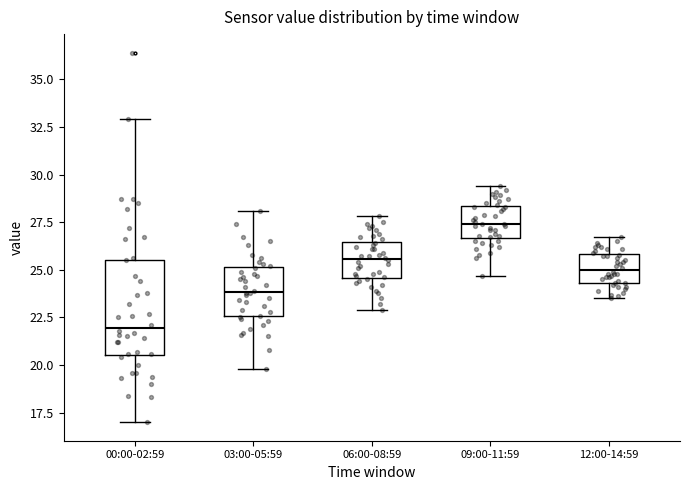

Where does the median line of the box for 06:00-08:59 sit on the y-axis? The values are not printed on the chart, so give them approximately, as read against the axis.

25.5